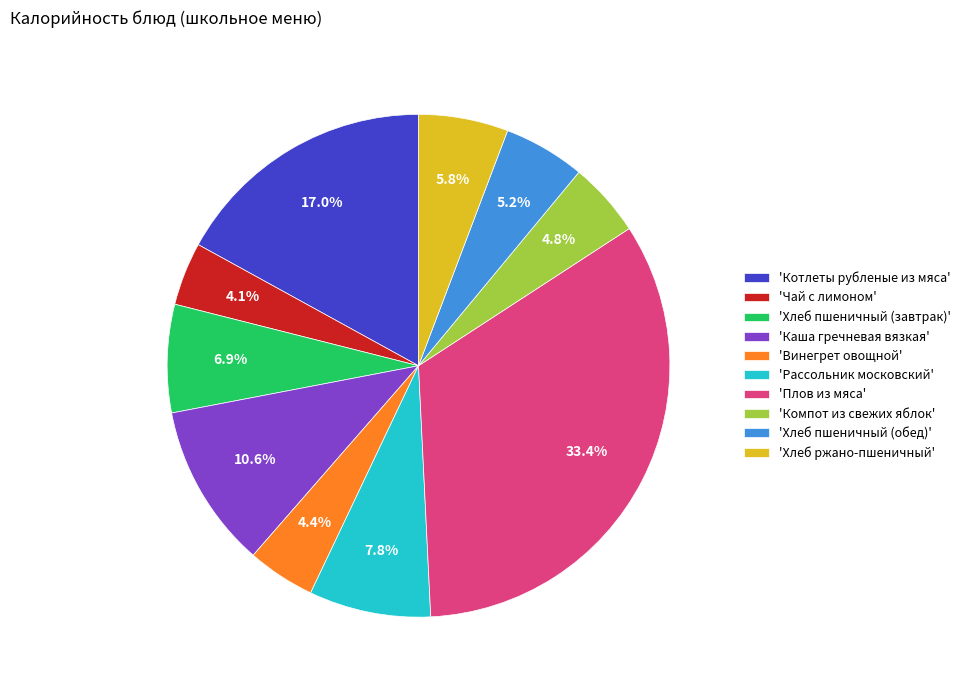

Count the number of slices in the pie.

10